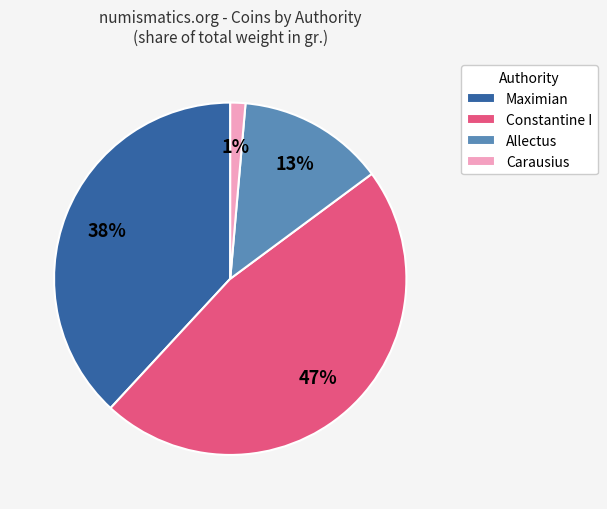

To the nearest percent, what is the difference between the largest and smallest slice percentages?

46%